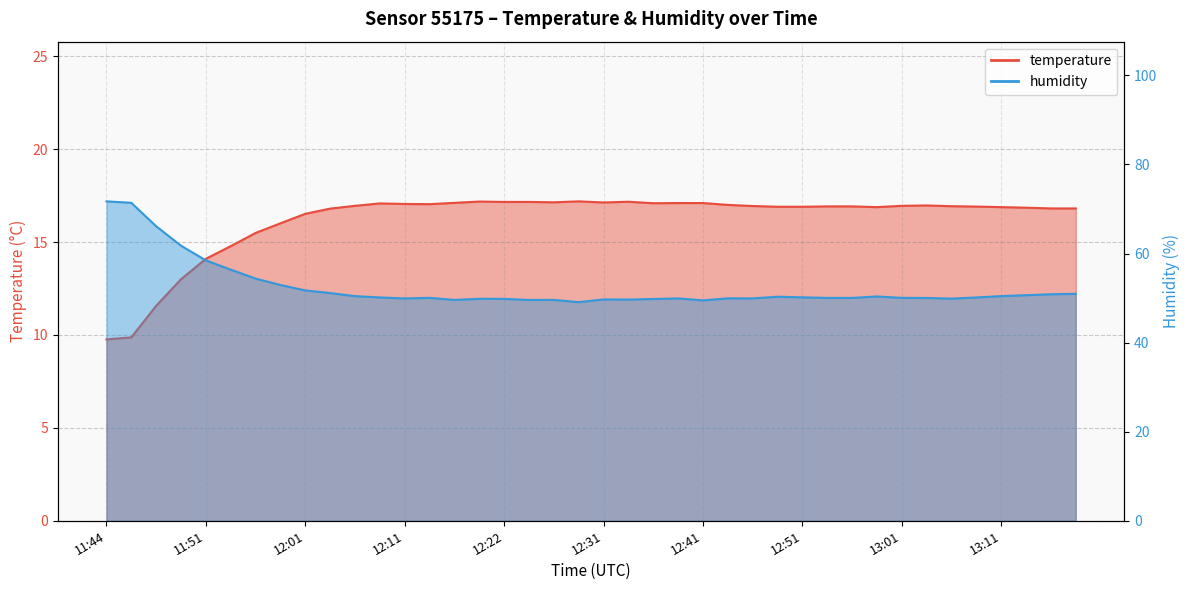

What is the difference between the highest and lowest values at 11:56?

38.9